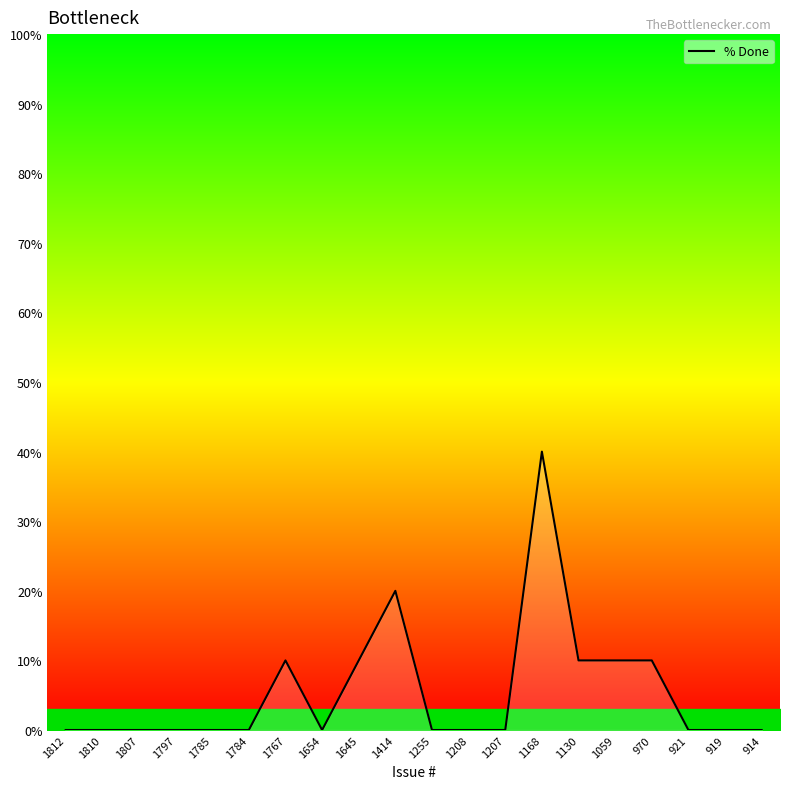

What is the difference between the values at 1785 and 1059?

10